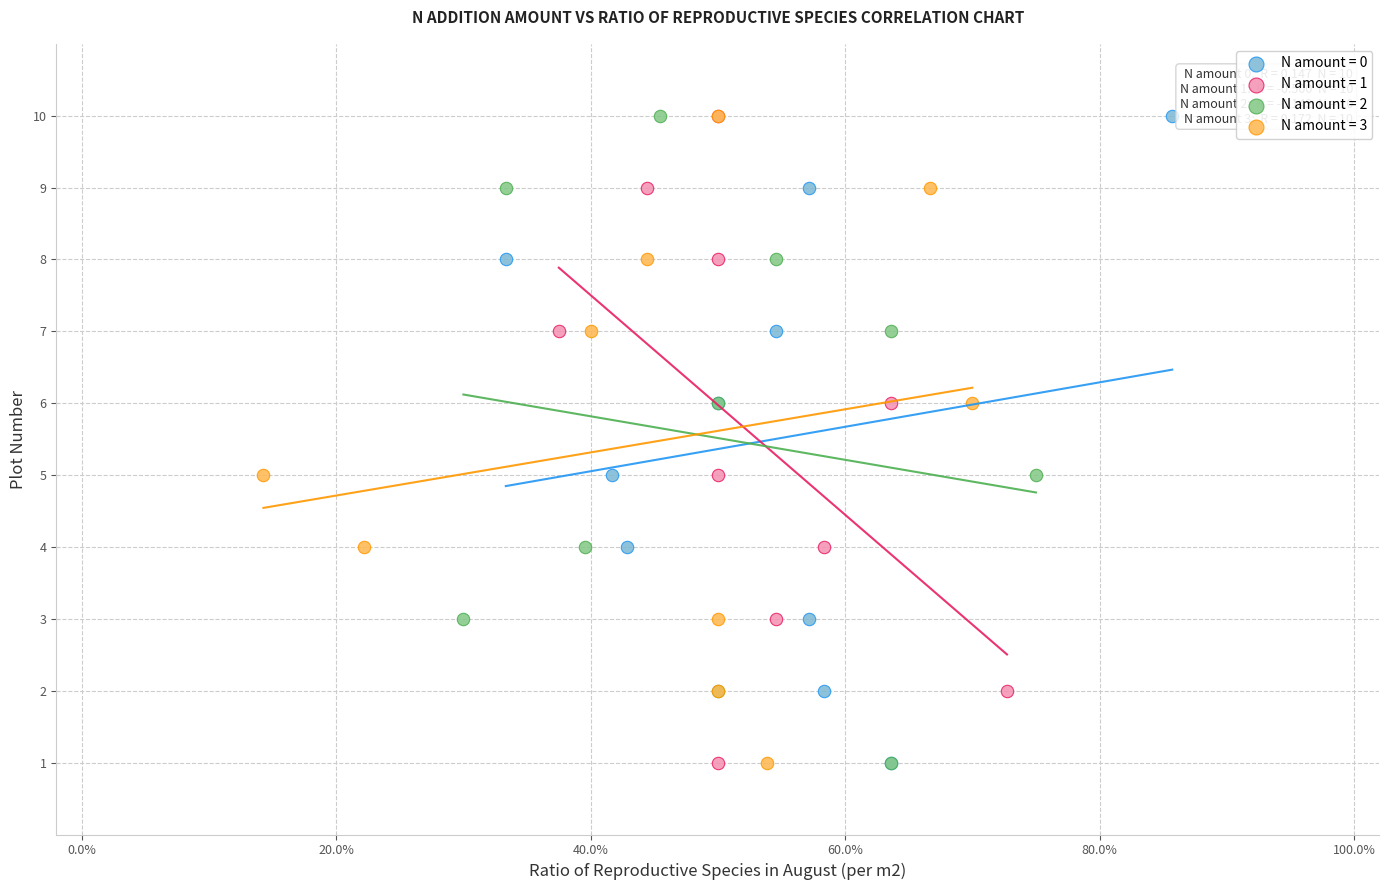

What are all the series names shown in the legend?

N amount = 0, N amount = 1, N amount = 2, N amount = 3